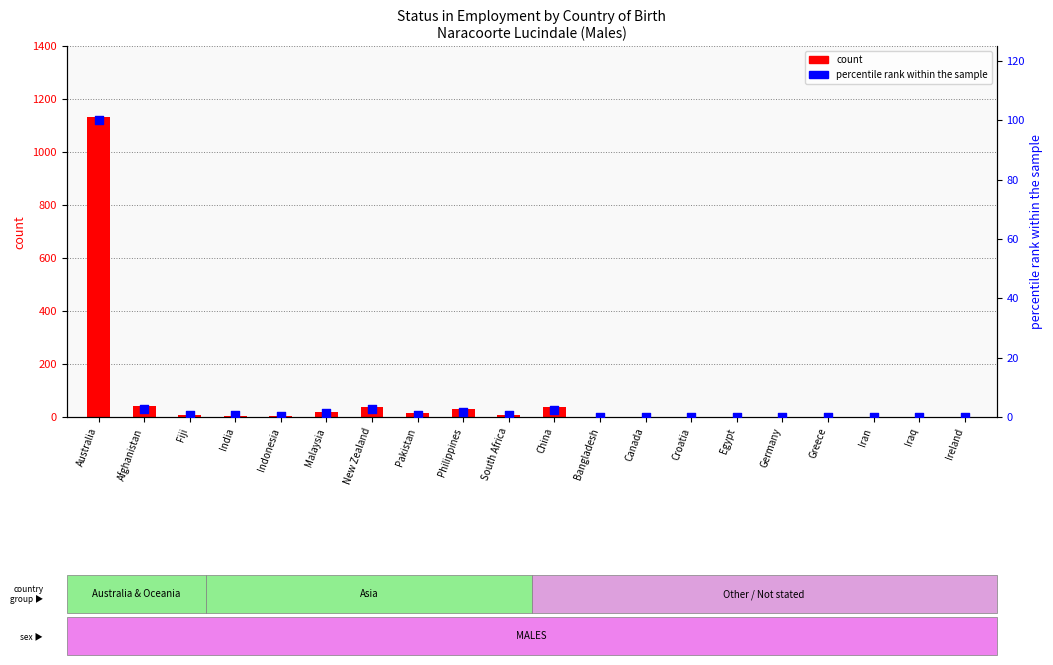

Which series has the largest Y range (max minus min)?

count